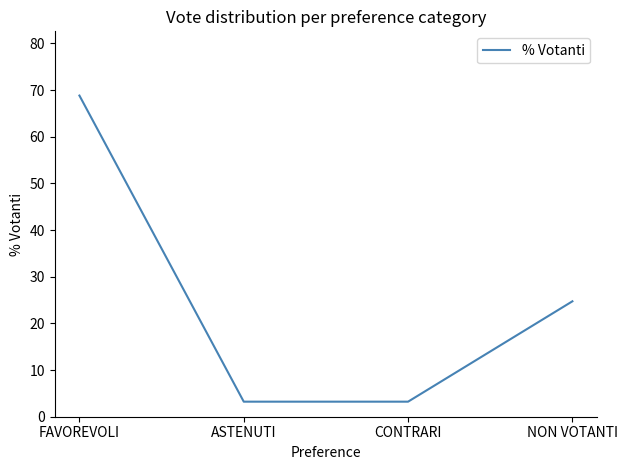

At which label is the value closest to 36?

NON VOTANTI